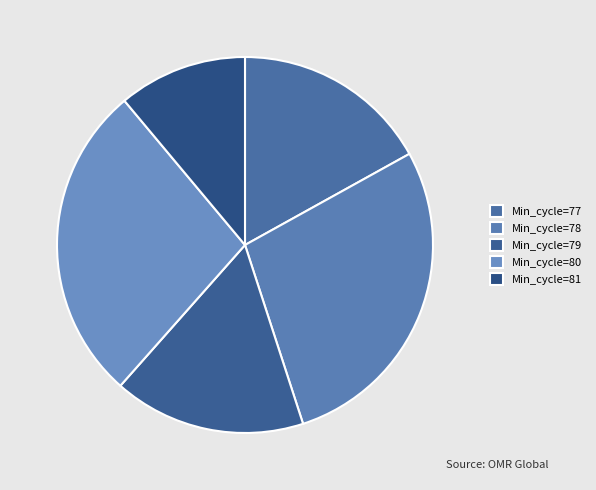

How many slices are in this pie chart?

5